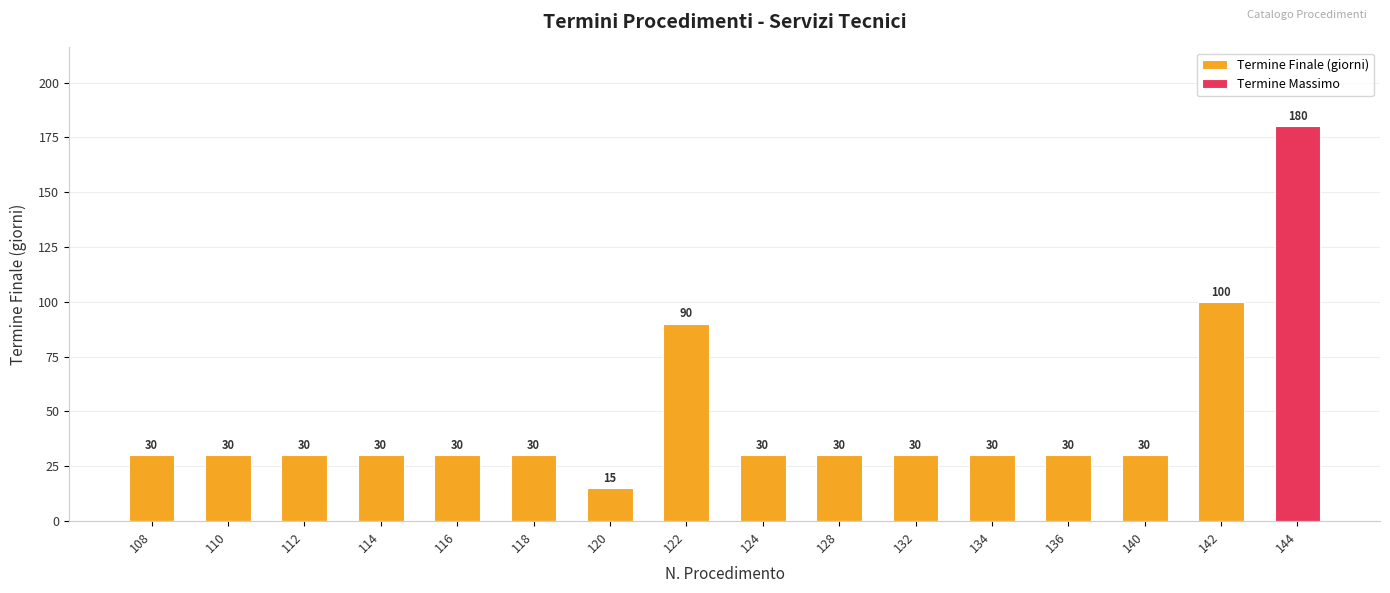

What are all the series names shown in the legend?

Termine Finale (giorni), Termine Massimo